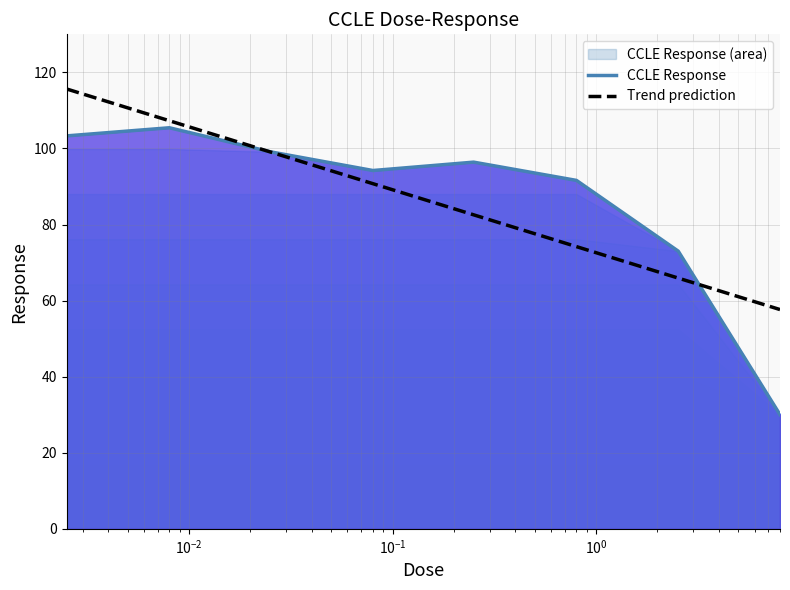

What is the difference between the maximum and minimum values?

75.4